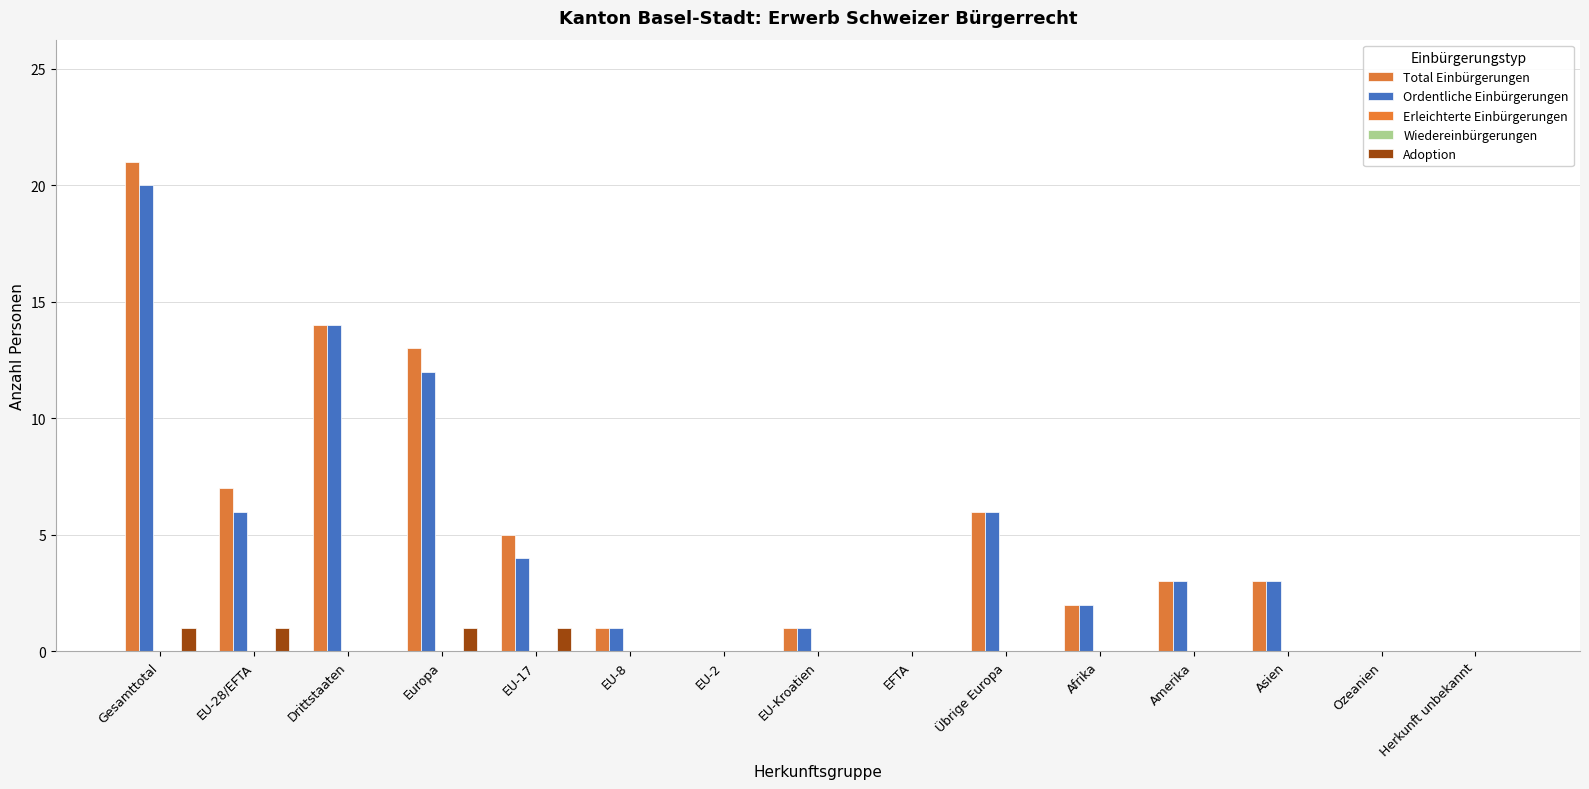

True or false: Erleichterte Einbürgerungen has a value of 0 at EU-28/EFTA.

True